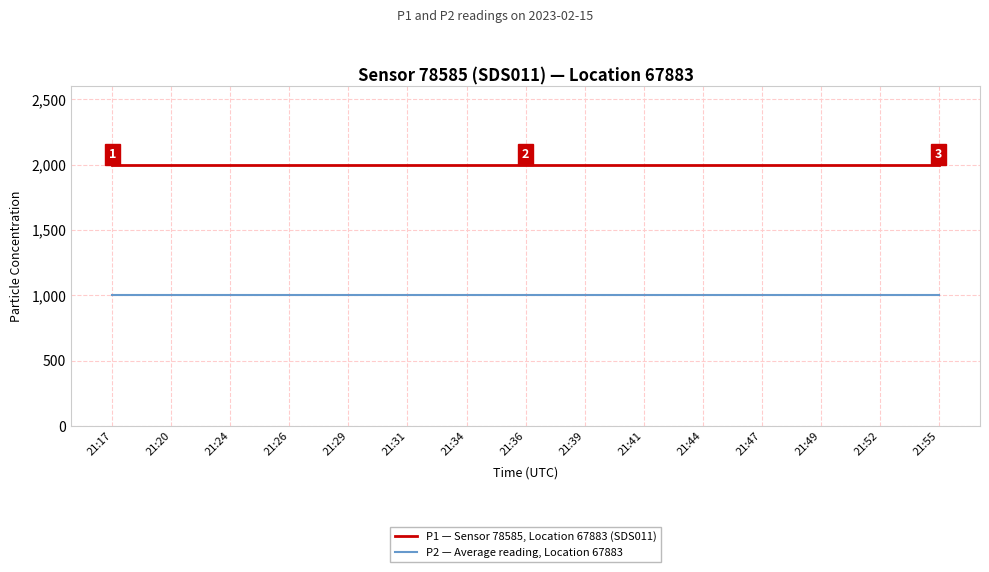

True or false: P2 — Average reading, Location 67883 and P1 — Sensor 78585, Location 67883 (SDS011) intersect in this chart.

False